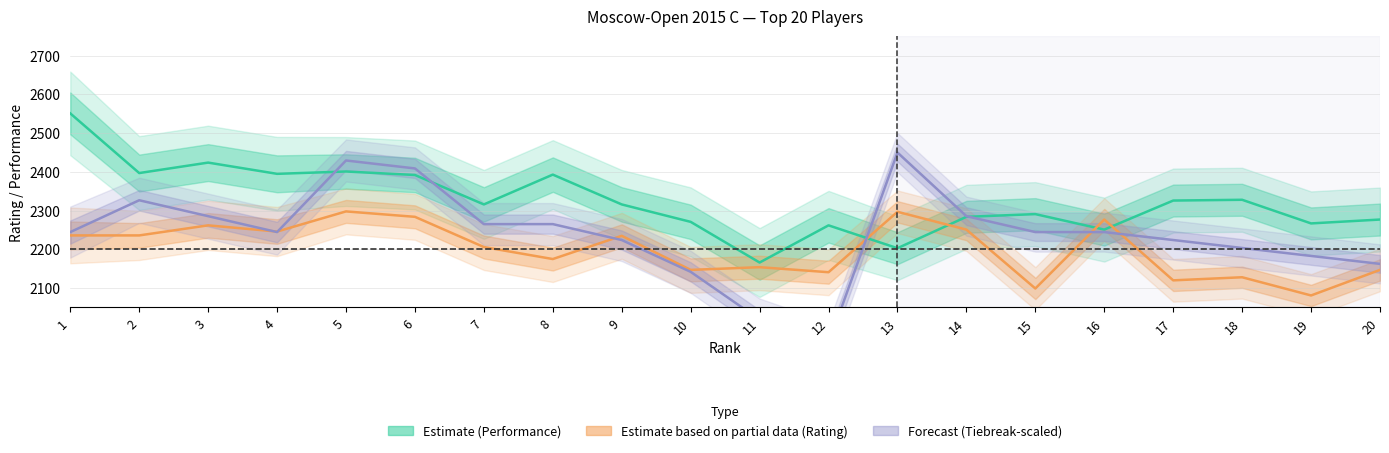

Which series changed the most between 3 and 15?

Rating